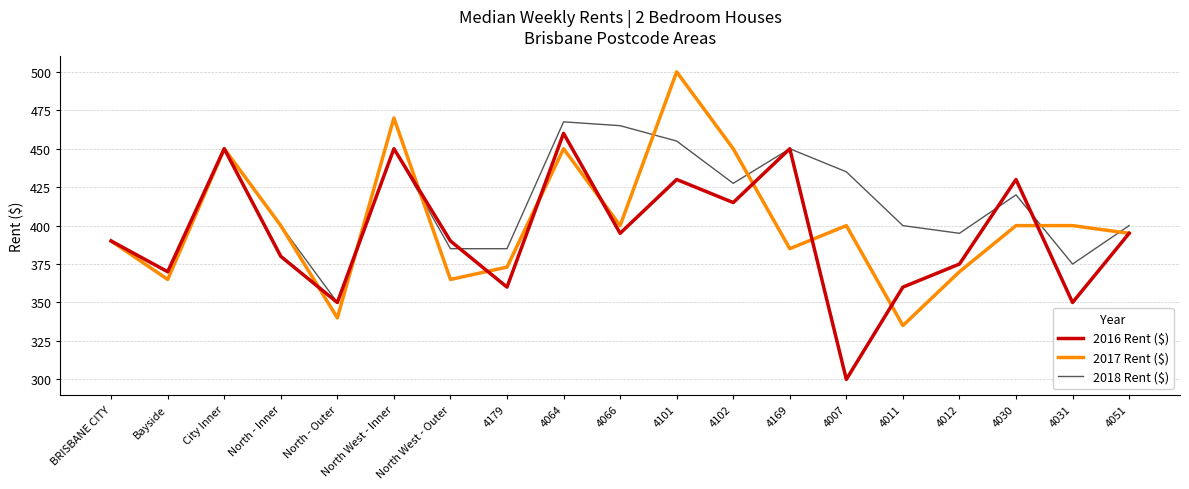

What position from the right is North West - Outer?

13